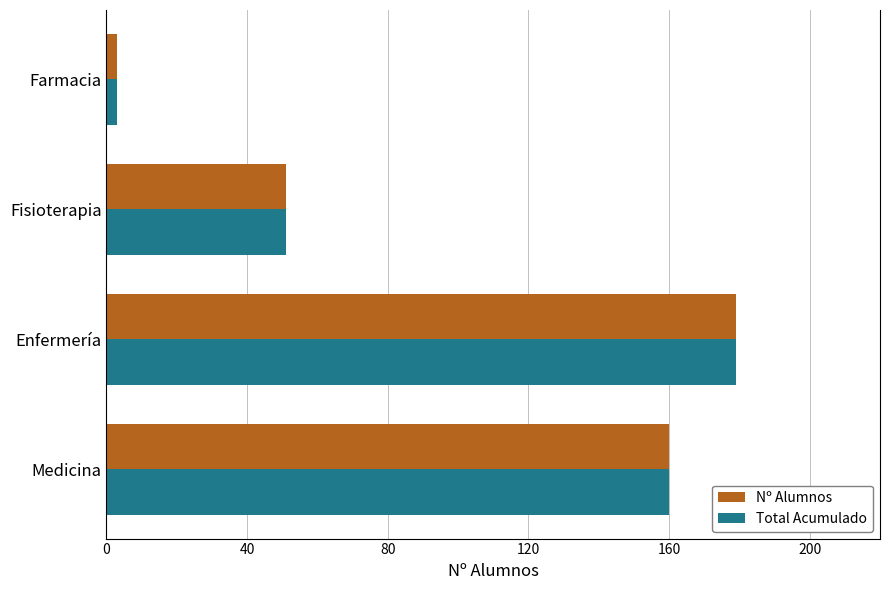

What is the minimum value shown in the chart?

3